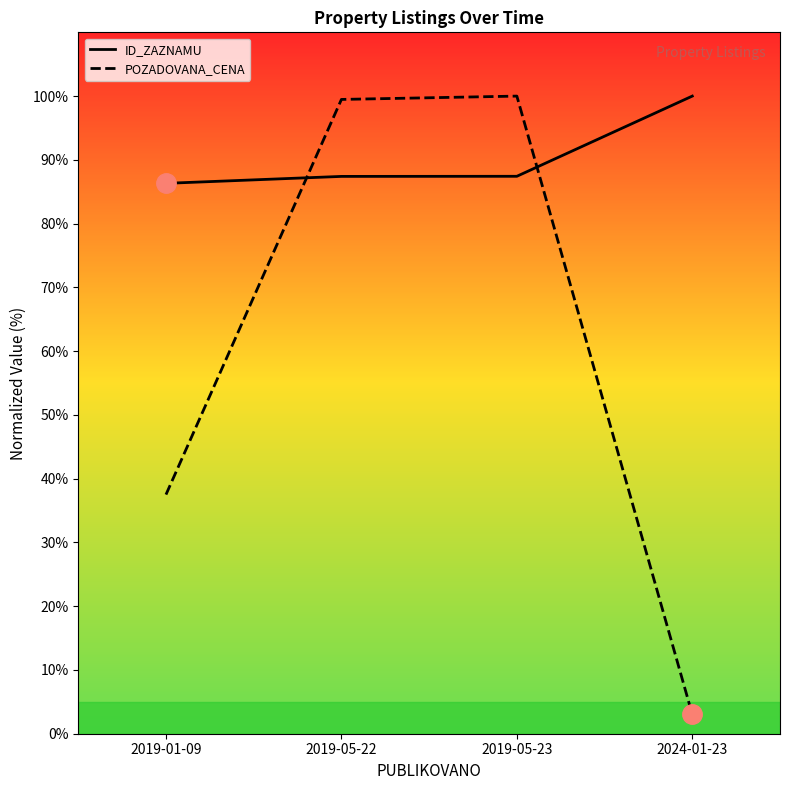

What is the difference between the POZADOVANA_CENA values at 2019-05-23 and 2024-01-23?

97.0